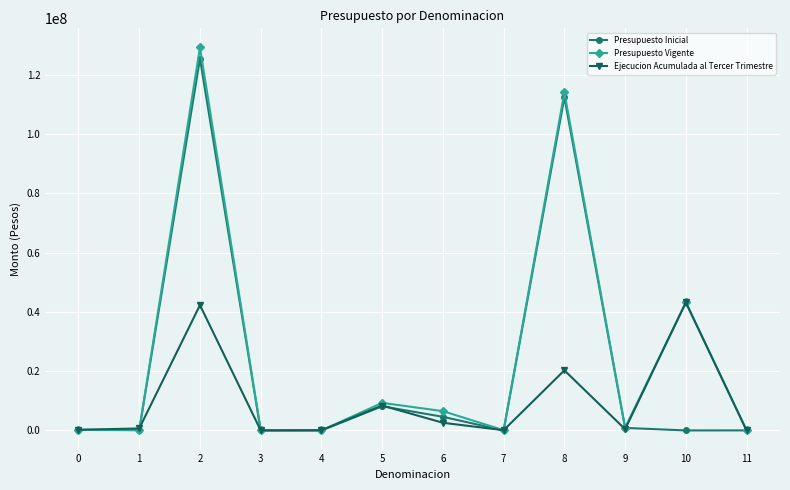

What is the greatest value displayed?

129200467